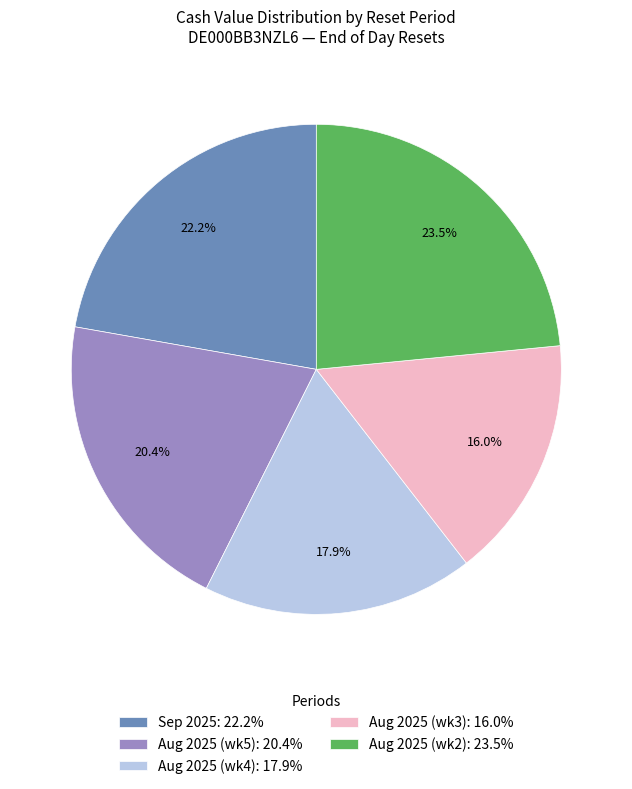

To the nearest percent, what is the average slice percentage?

20%